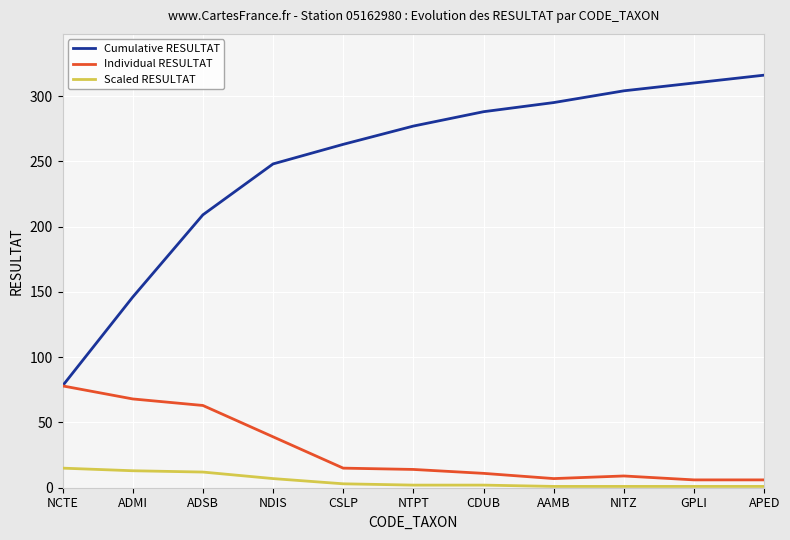

What is the smallest value displayed?

1